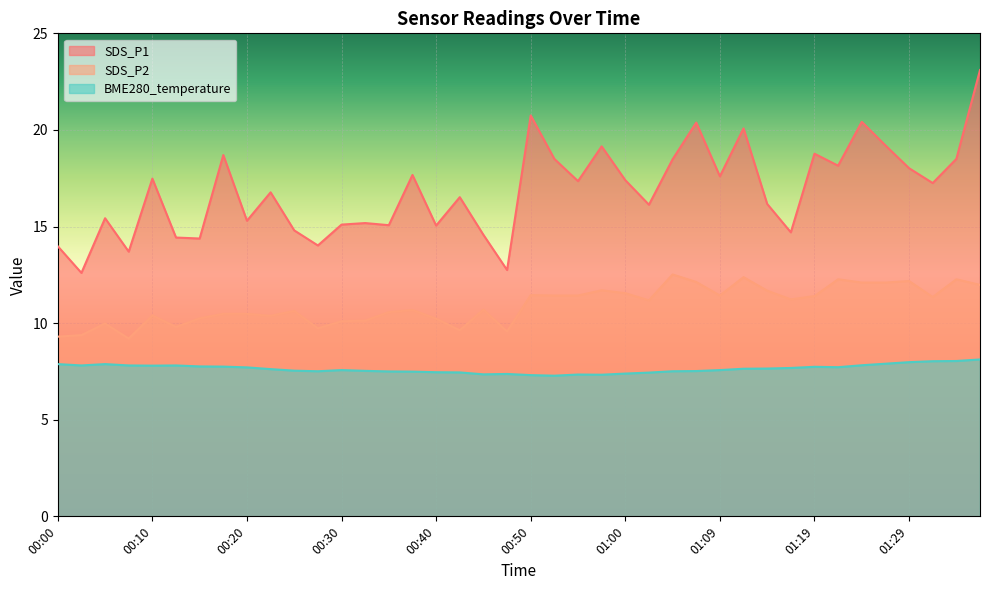

At which category does the chart reach its peak across all series?

01:36